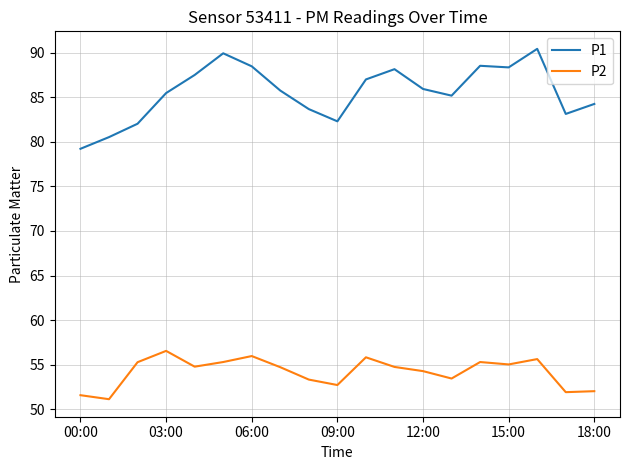

List the series in order of their overall mean, highest first.

P1, P2